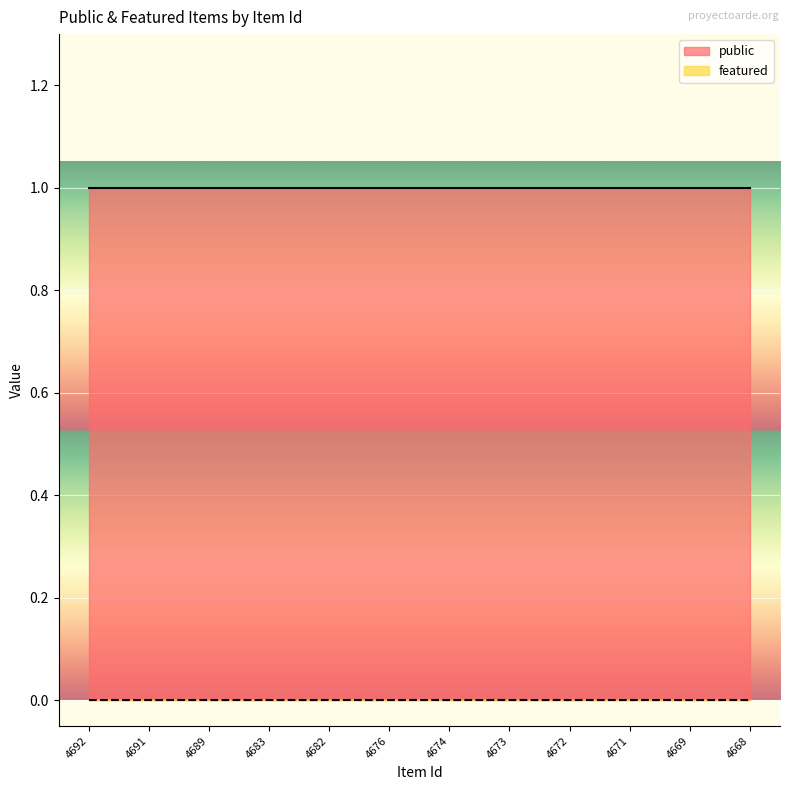

Reading left to right, list all the values displayed in this chart.

public: 4692=1	4691=1	4689=1	4683=1	4682=1	4676=1	4674=1	4673=1	4672=1	4671=1	4669=1	4668=1
featured: 4692=0	4691=0	4689=0	4683=0	4682=0	4676=0	4674=0	4673=0	4672=0	4671=0	4669=0	4668=0